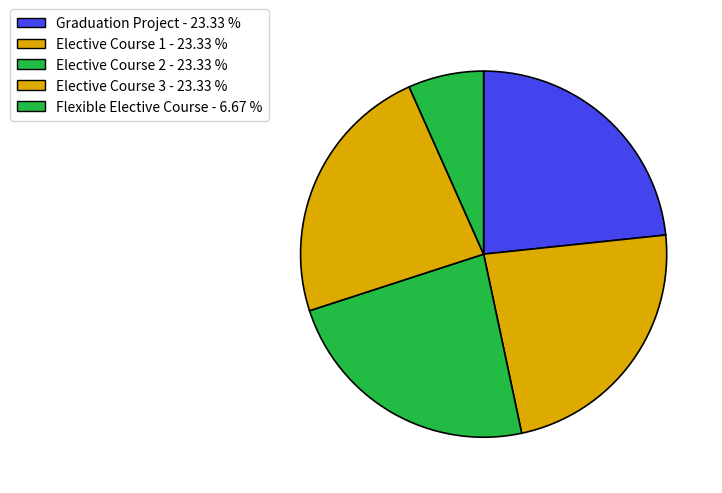

True or false: Elective Course 3 accounts for 23% of the total.

True